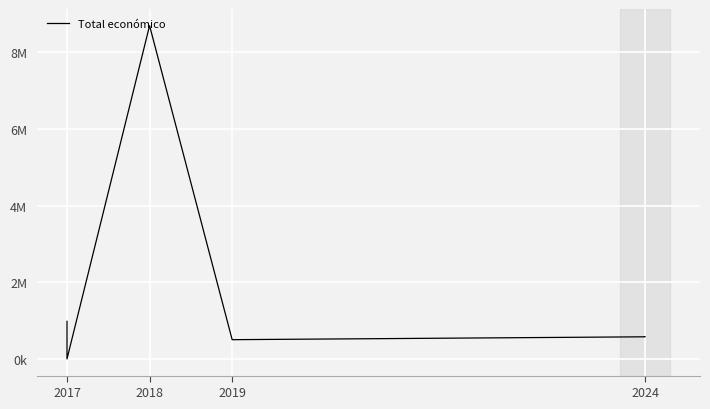

Where is the data nearest to the value 4348162?

2017